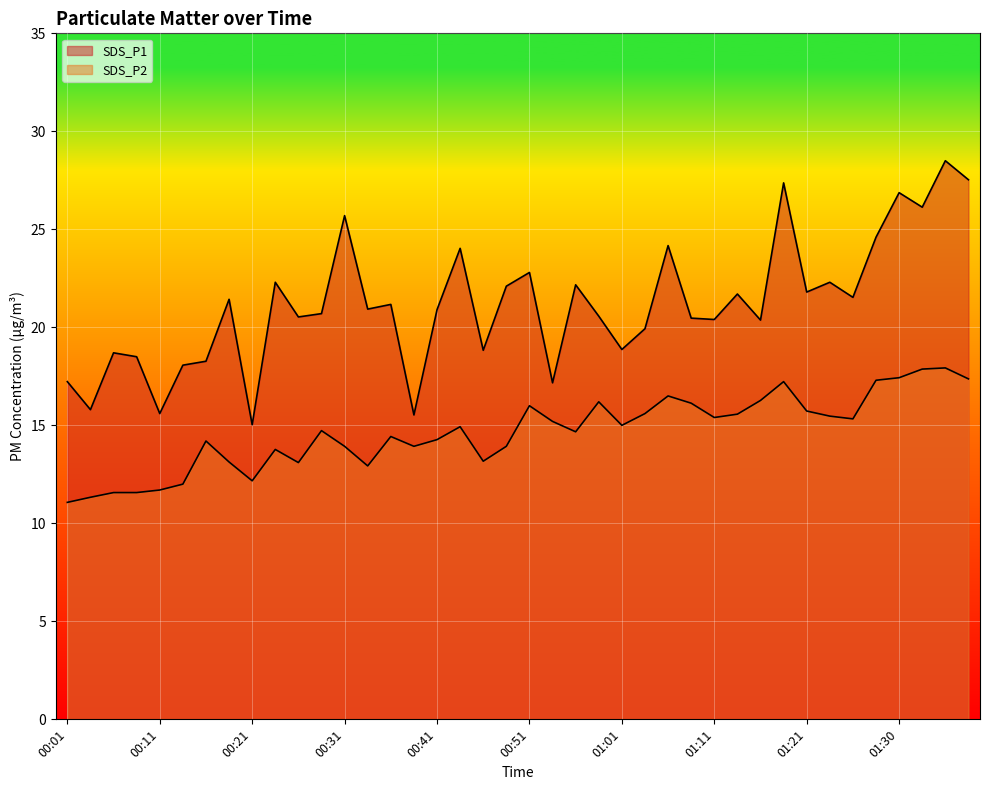

Which category has the highest value in the SDS_P2 series?

01:35